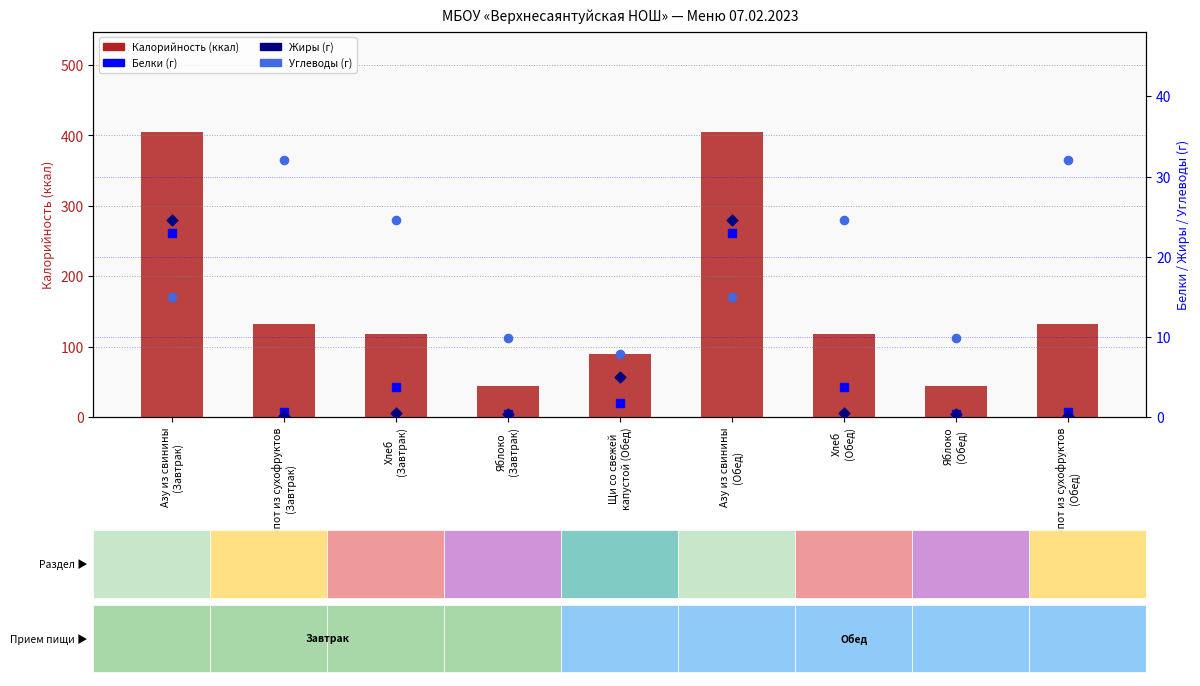

Is the value of Углеводы at Хлеб
(Завтрак) greater than the value of Калорийность at Компот из сухофруктов
(Обед)?

No